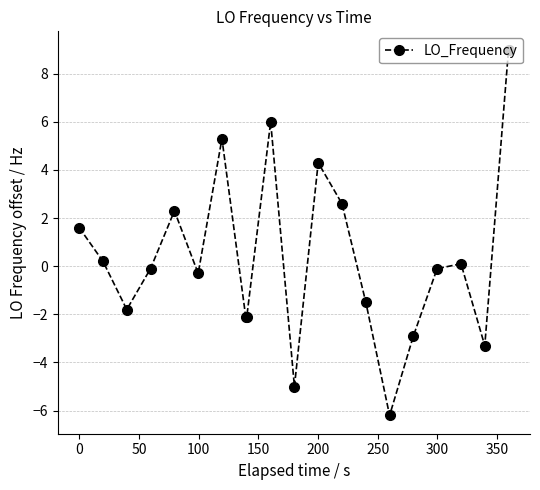

What is the maximum value shown in the chart?

9.0